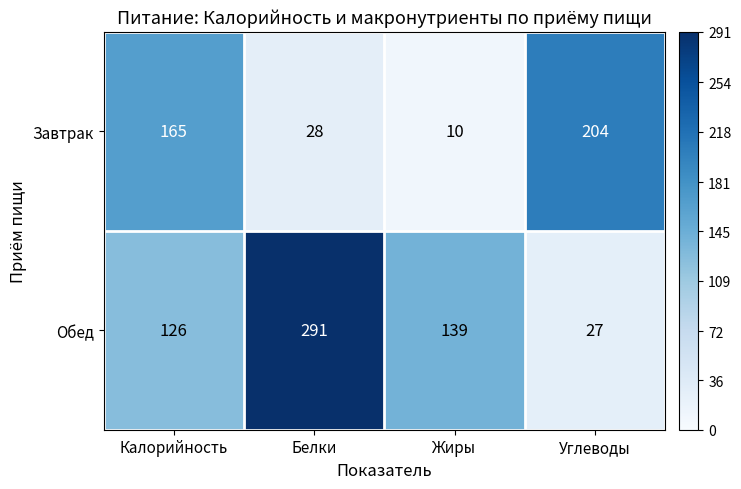

Where is Завтрак nearest to the value 107?

Калорийность